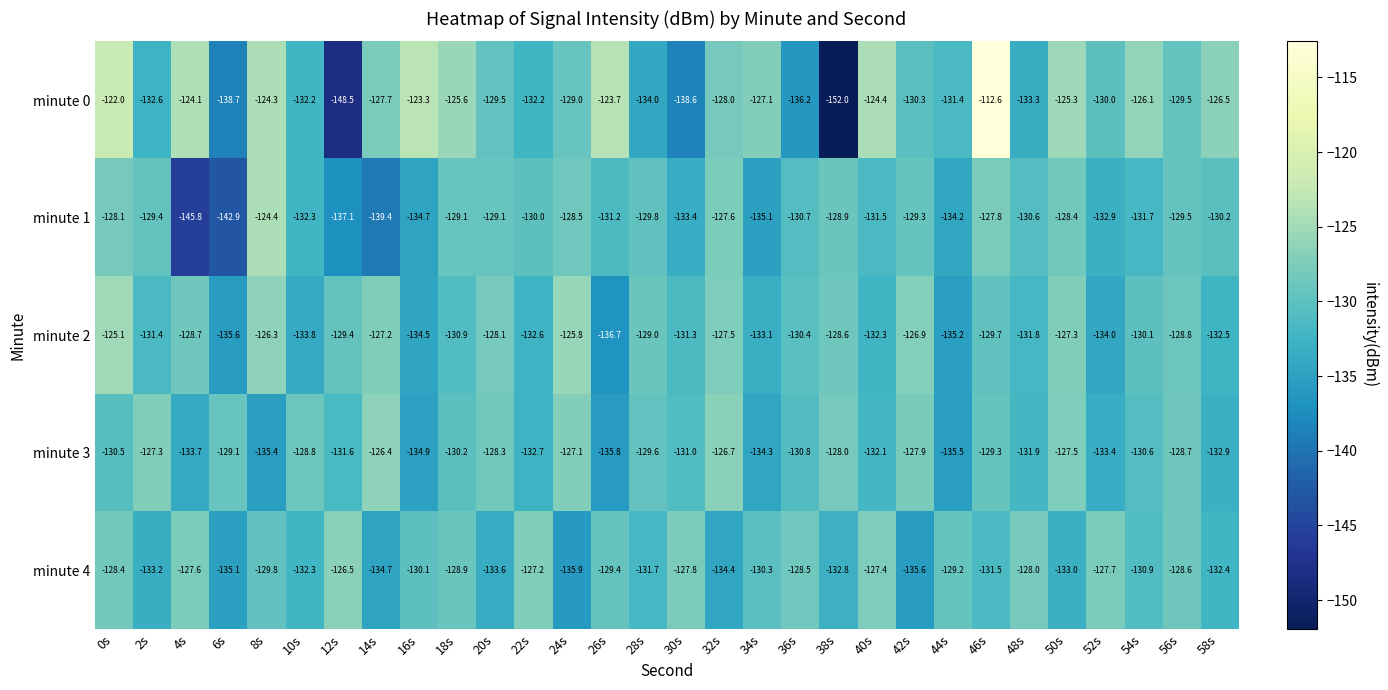

Which series changed the most between 38s and 42s?

minute 0